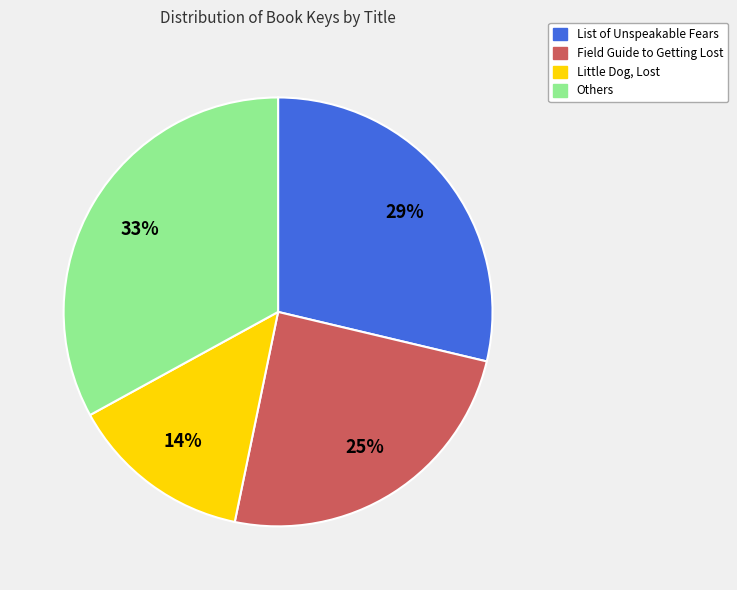

Is there a majority slice in this chart?

No